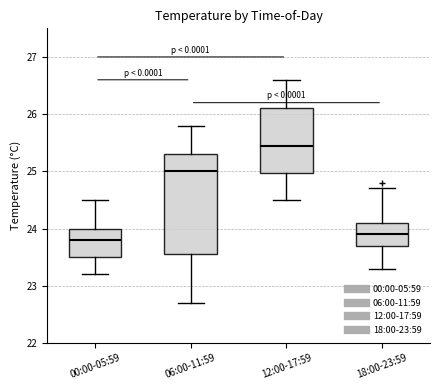

Which box has the highest median line?

12:00-17:59